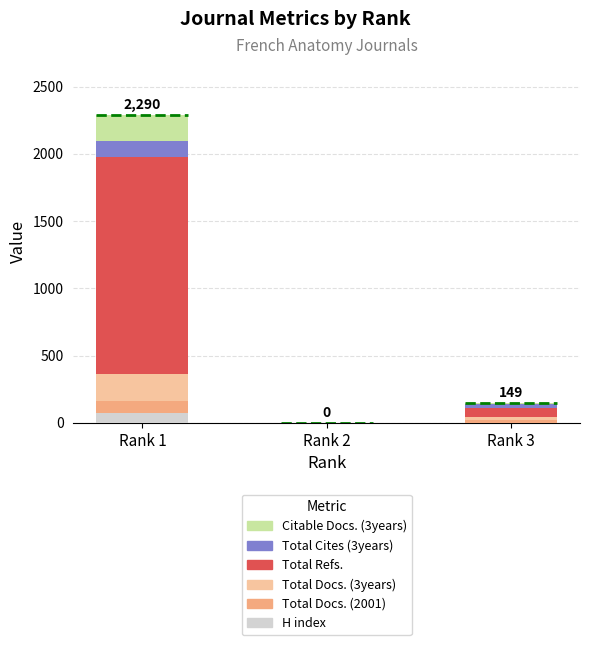

What is the total value across all series at Rank 1?

2290